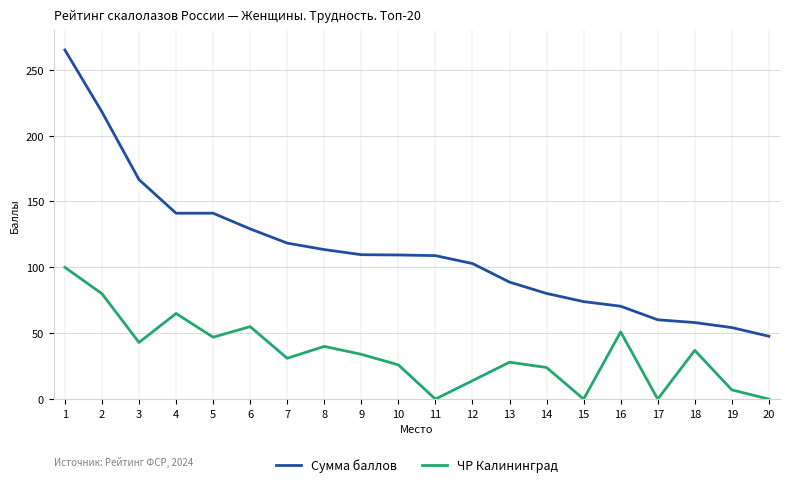

Is the value of Сумма баллов at 7 greater than the value of ЧР Калининград at 20?

Yes